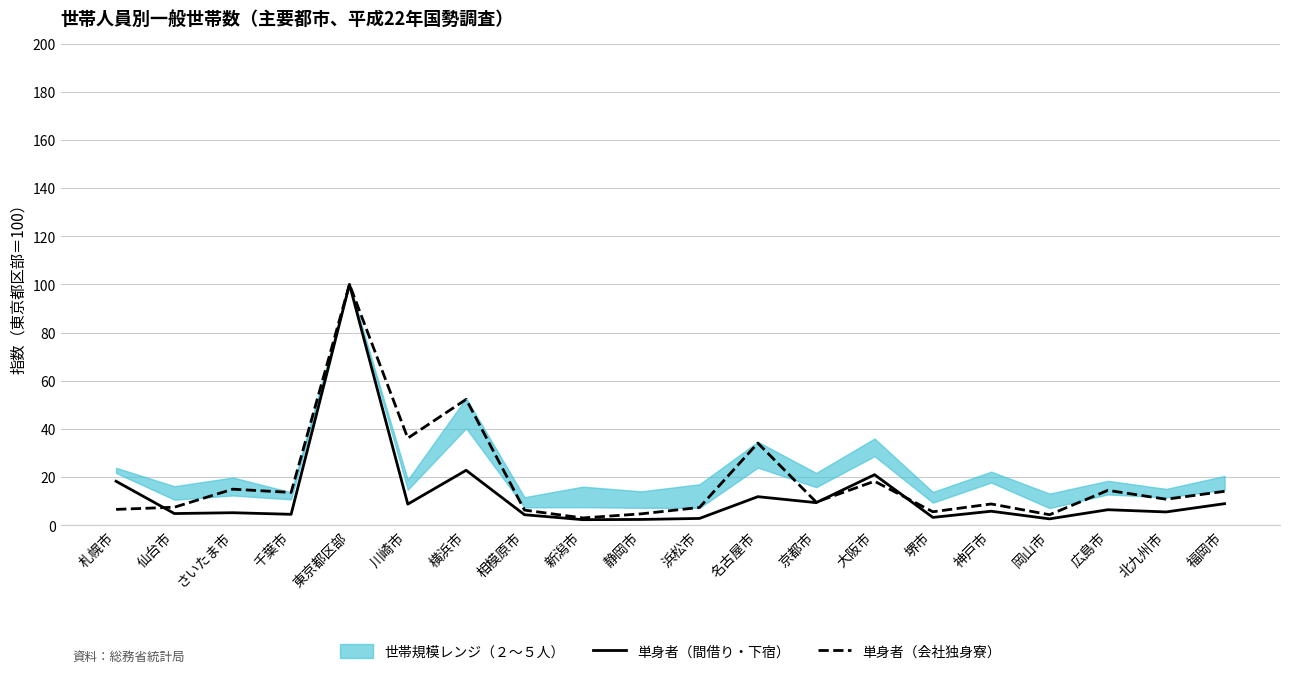

What is the difference between the maximum and minimum values in the 単身者（間借り・下宿） series?

97.7